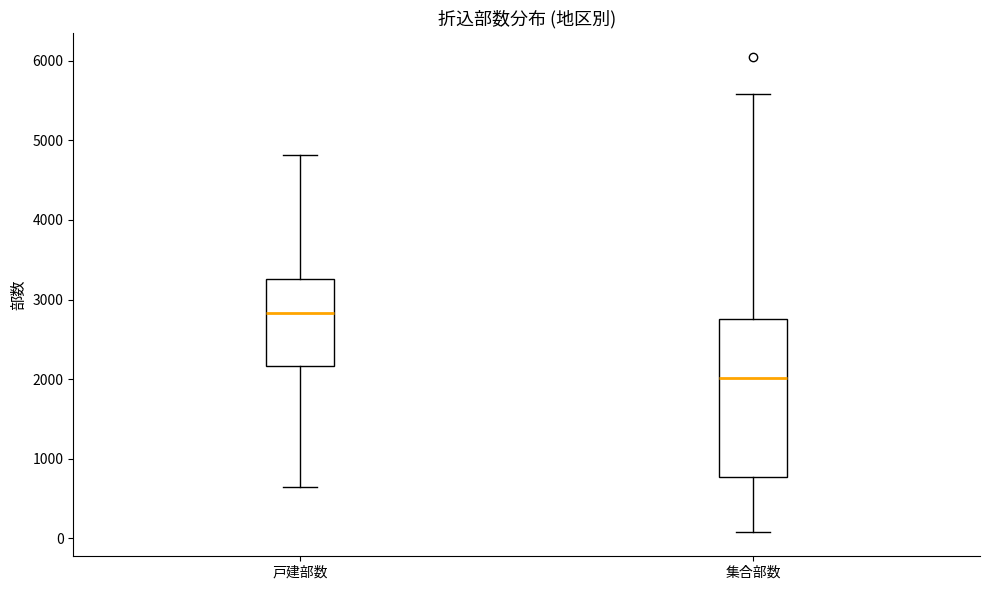

Where is the lower edge of the box for 集合部数 on the y-axis? The values are not printed on the chart, so give them approximately, as read against the axis.

800